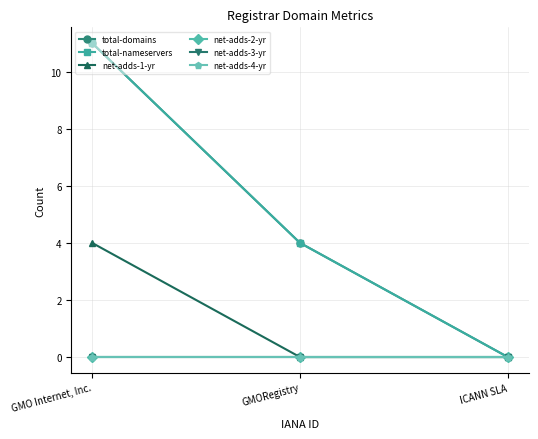

Is this an area chart (filled region under the line)?

No